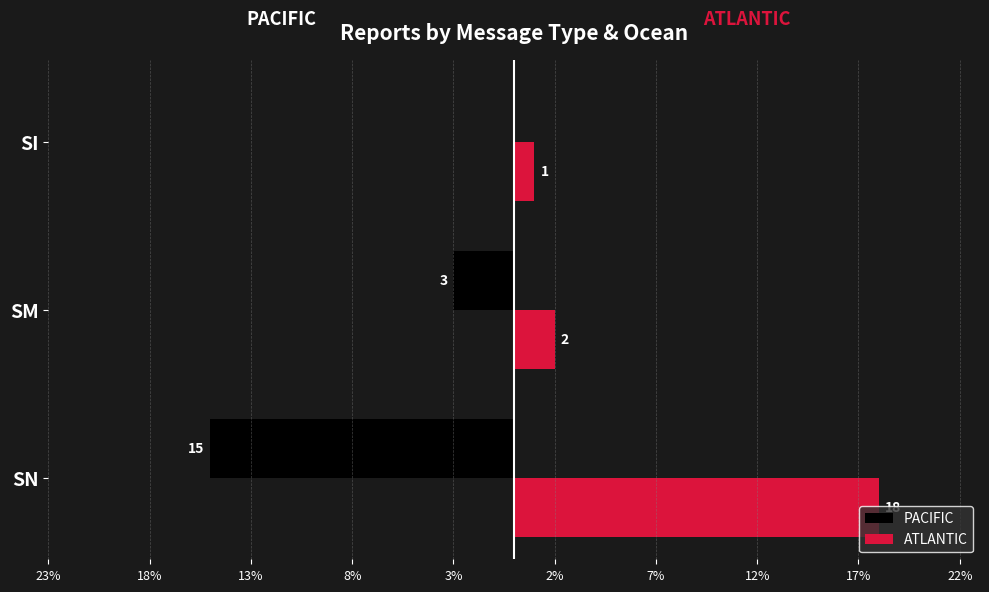

What is the value of the ATLANTIC bar at the 2nd from the left?

2